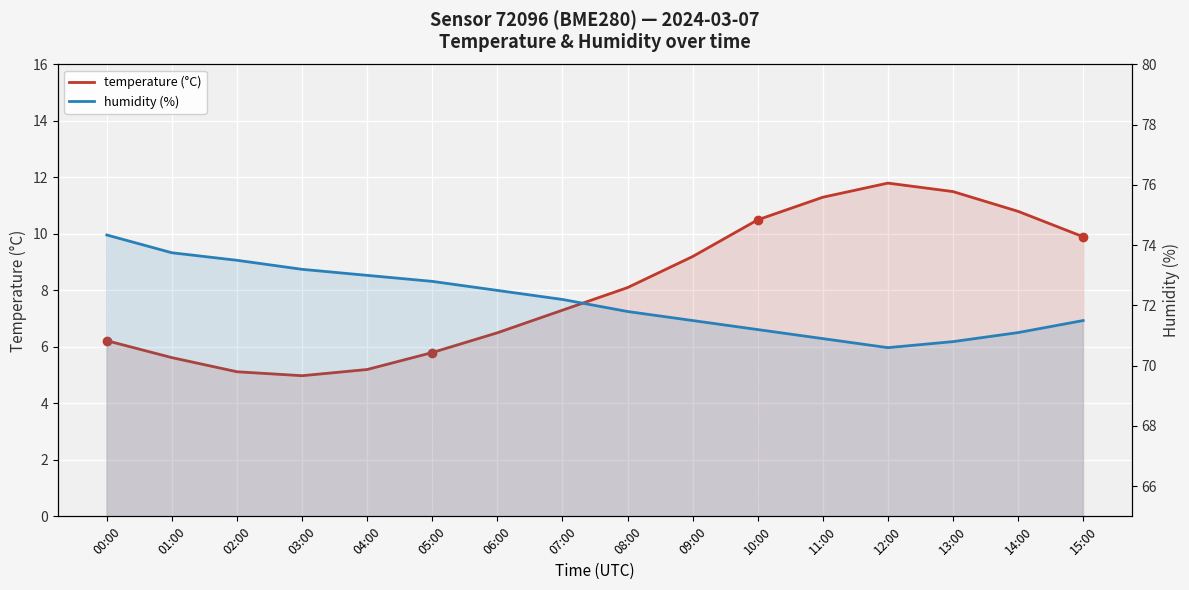

List the series in order of their peak value, lowest first.

temperature (°C), humidity (%)